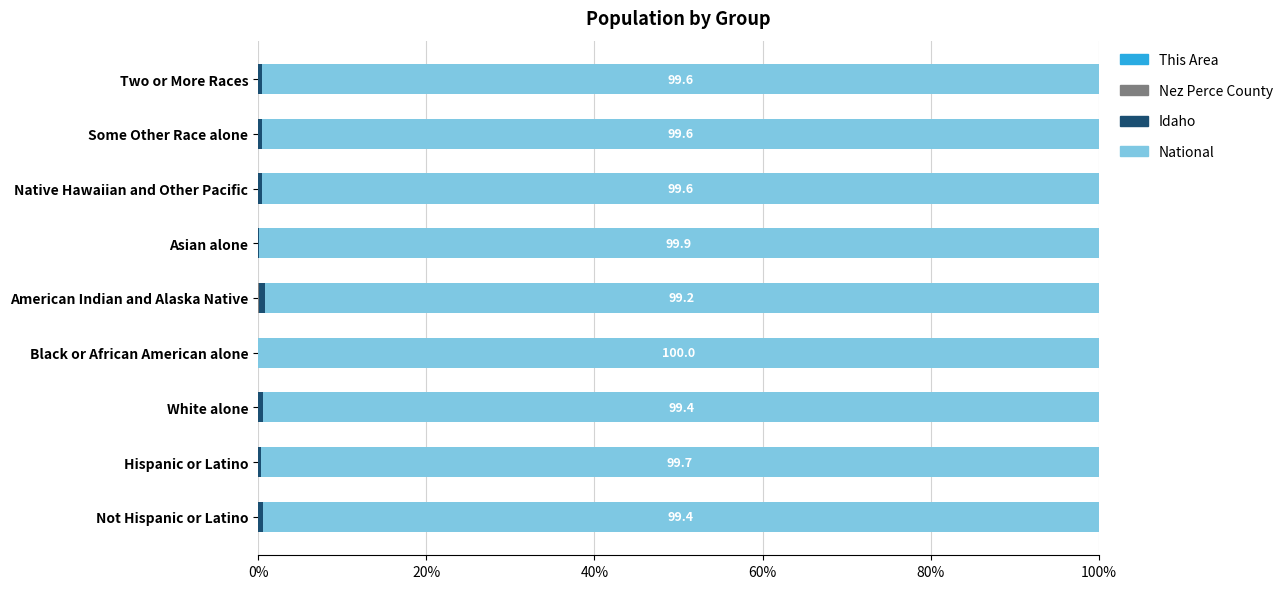

How many series are shown in this chart?

4